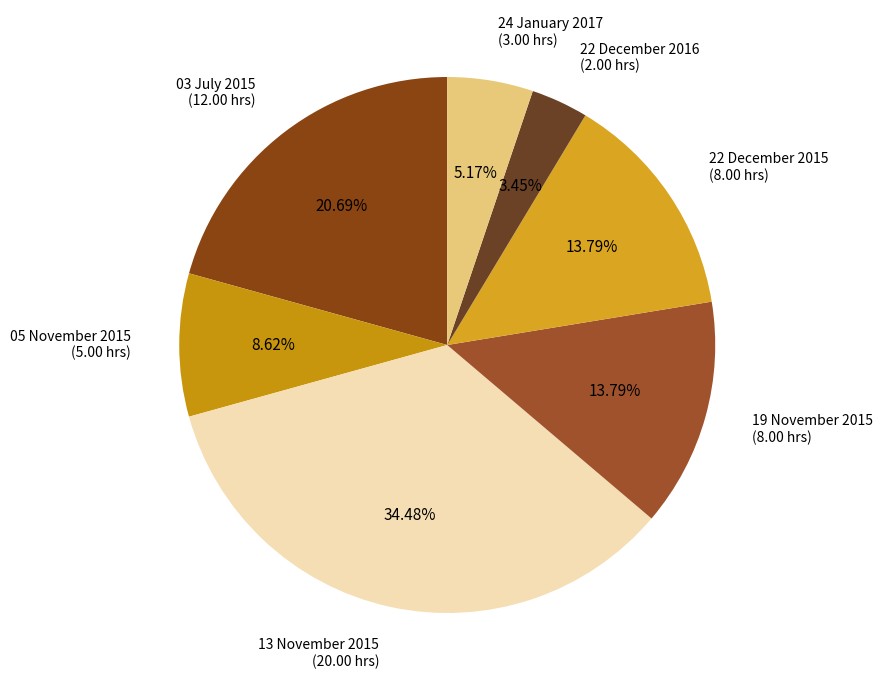

Does 05 November 2015 (5.00 hrs) represent more than half of the total?

No